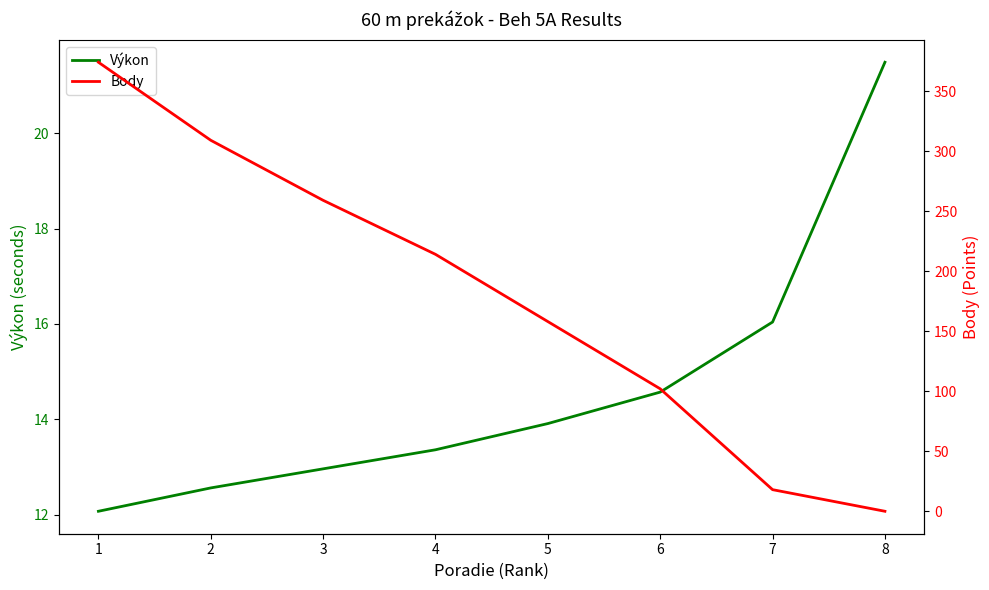

What is the average value of the Body series?

179.2